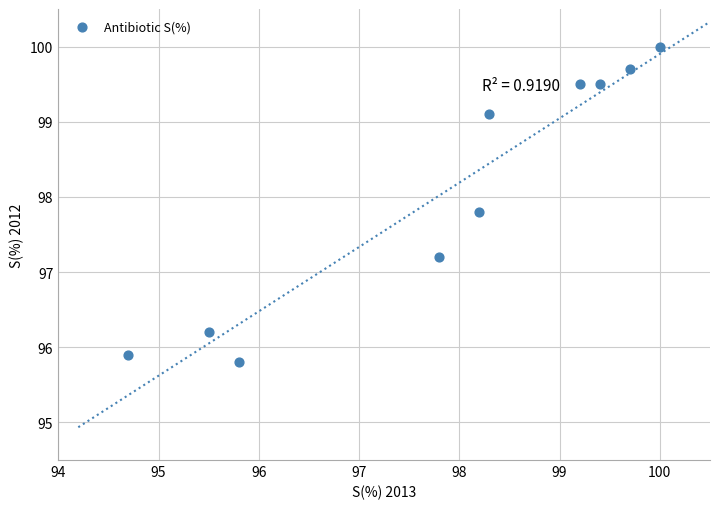

What Y value in the scatter plot is closest to 97?

97.2